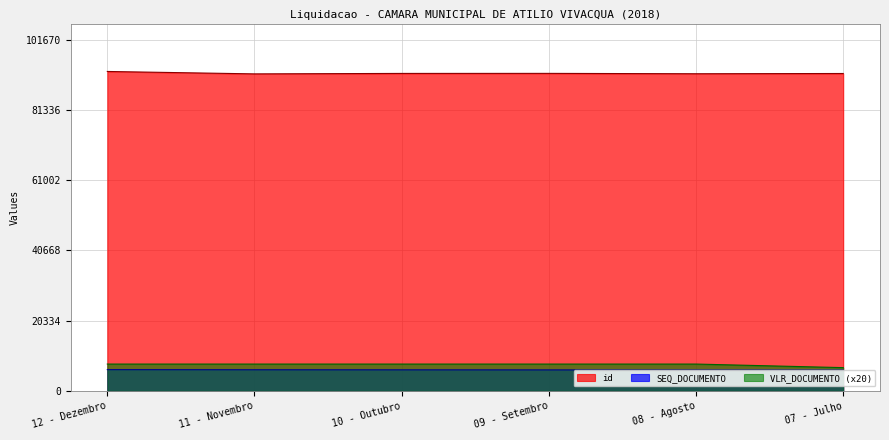

How many data points in id are less than 91861?

3